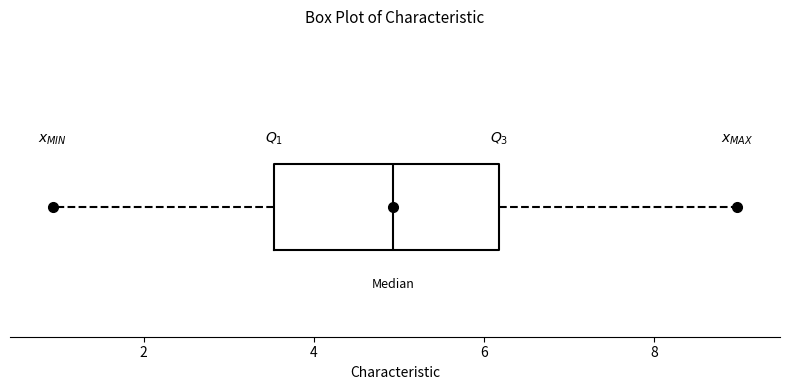

Transcribe this box plot: give where the median line is, the range the box spans, and where the two whiskers end, as read against the x-axis. The values are not printed on the chart, so give them approximately, as read against the axis.

median 5.0, box 3.6 to 6.2, whiskers 1.0 to 9.0